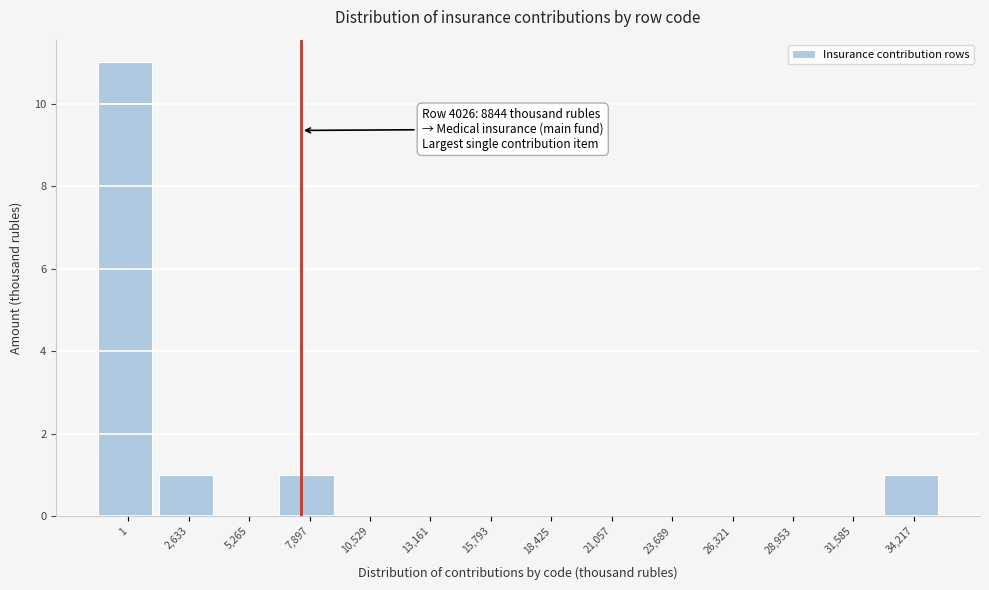

What is the maximum value shown in the chart?

11